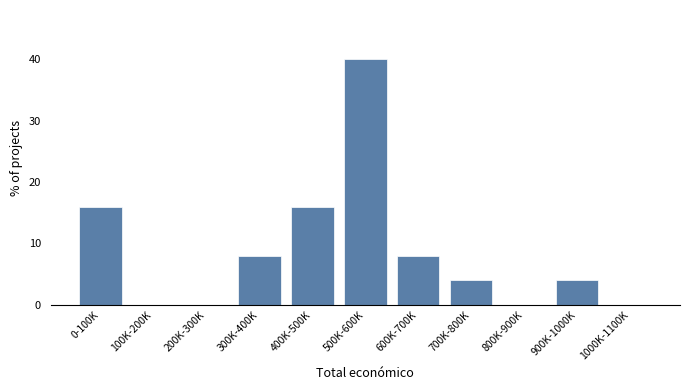

Reading left to right, extract all data points from this chart.

0-100K=16	100K-200K=0	200K-300K=0	300K-400K=8	400K-500K=16	500K-600K=40	600K-700K=8	700K-800K=4	800K-900K=0	900K-1000K=4	1000K-1100K=0